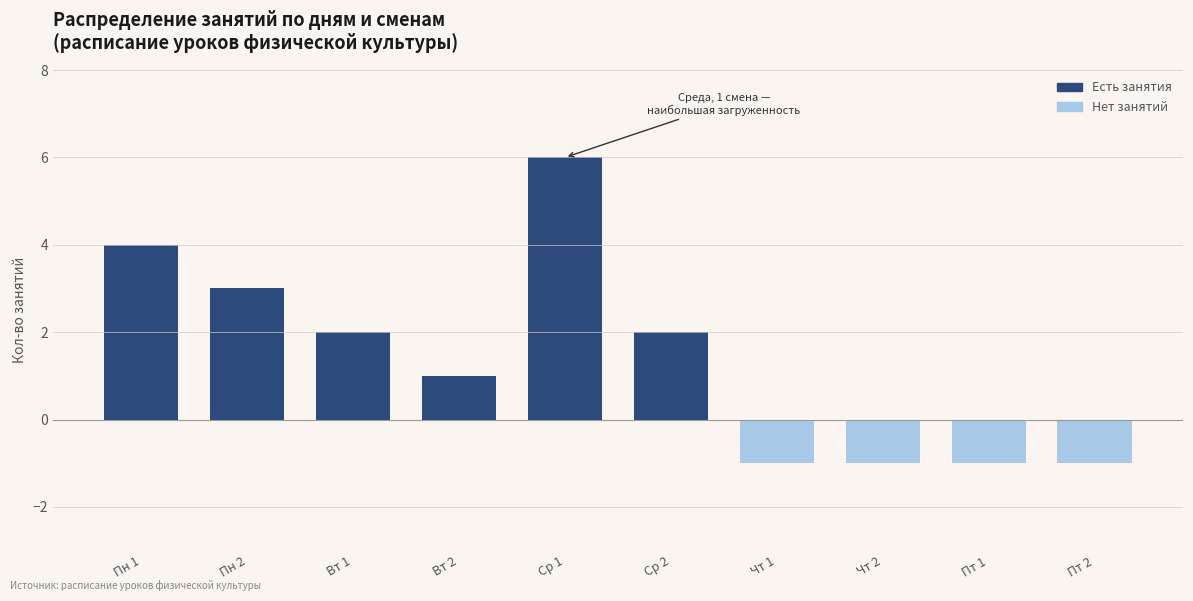

Reading right to left, what are all the values shown in this chart?

Пт 2=-1	Пт 1=-1	Чт 2=-1	Чт 1=-1	Ср 2=2	Ср 1=6	Вт 2=1	Вт 1=2	Пн 2=3	Пн 1=4